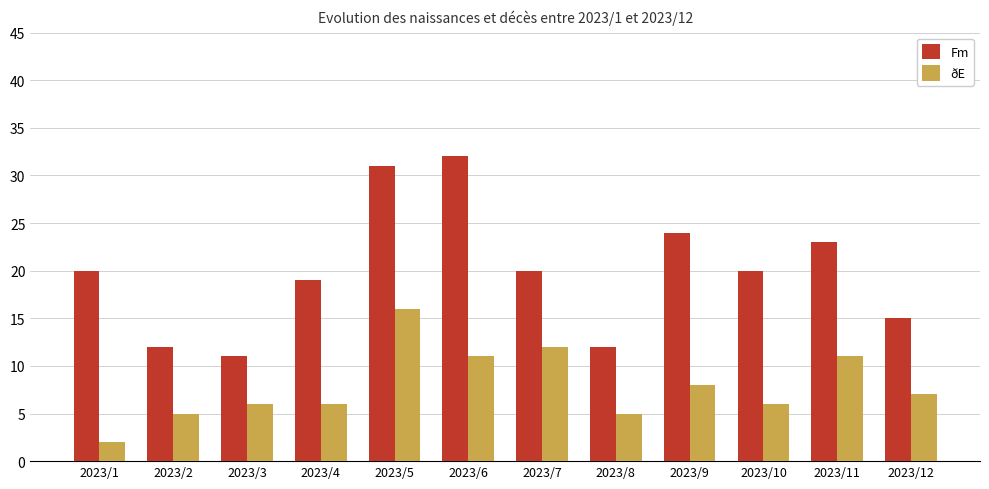

Which series has the widest spread of values?

Fm